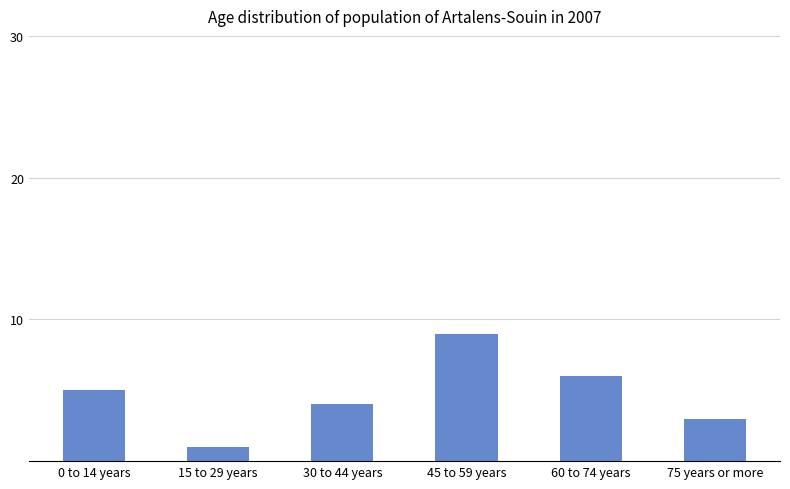

What is the change in value from 15 to 29 years to 45 to 59 years?

+8